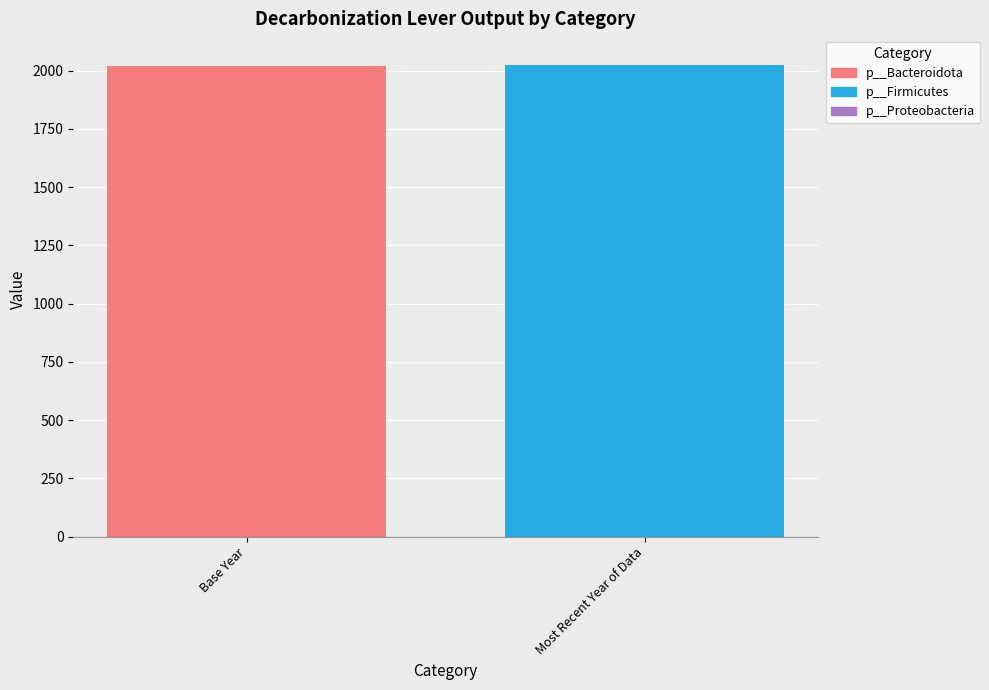

What is the label of the 1st bar from the left?

Base Year